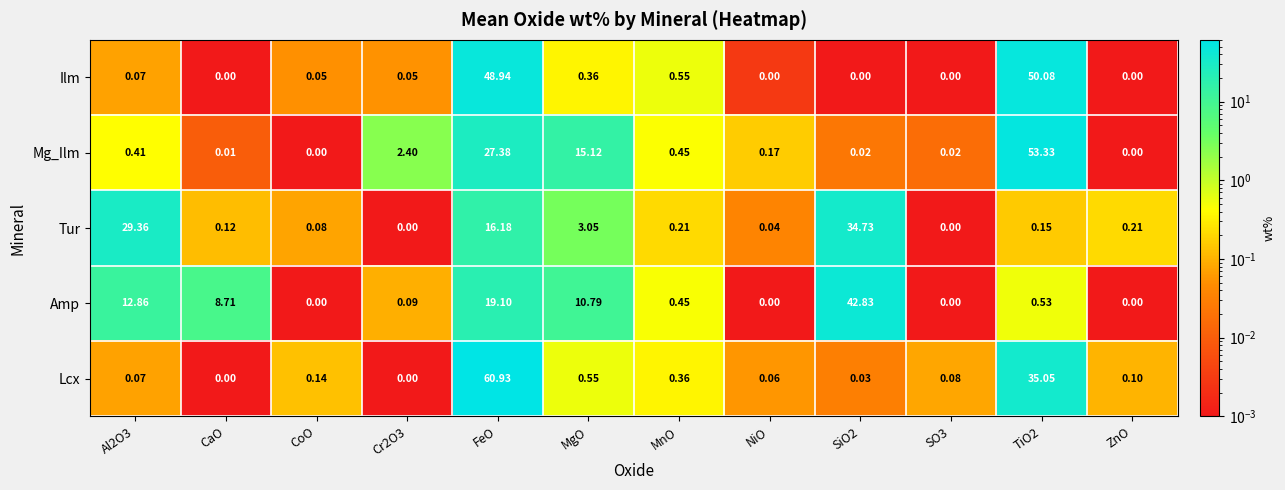

At which label does Lcx reach its peak?

FeO